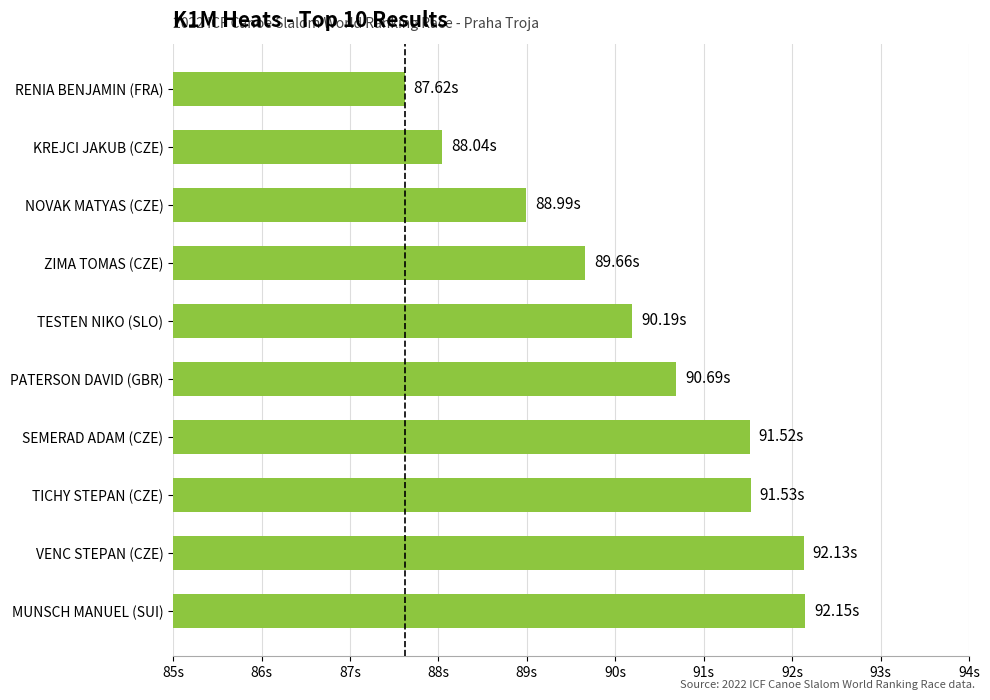

Are the bars horizontal?

Yes